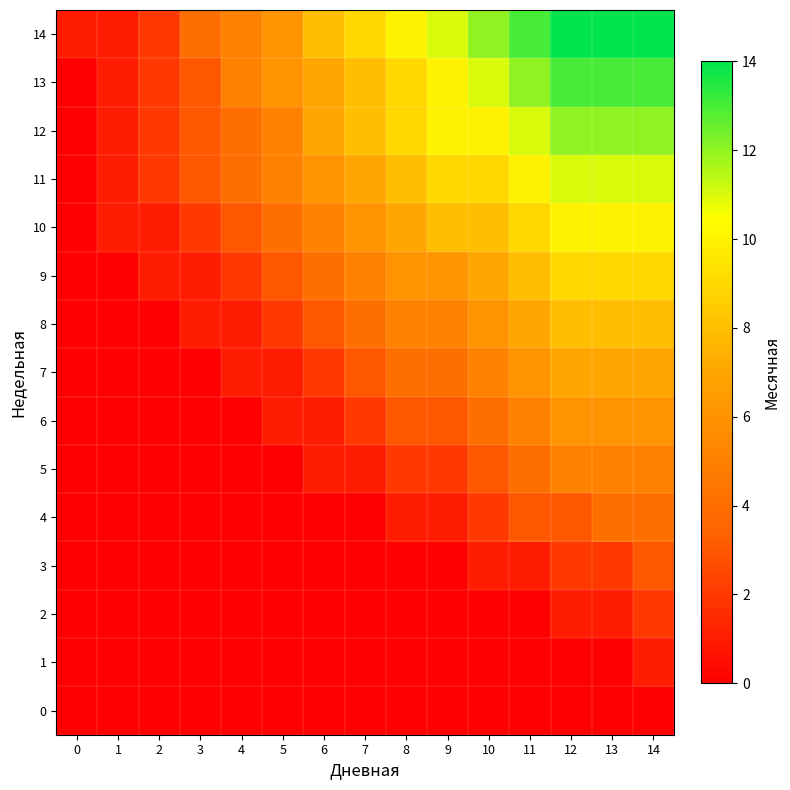

At which category is the sum across all series the highest?

14